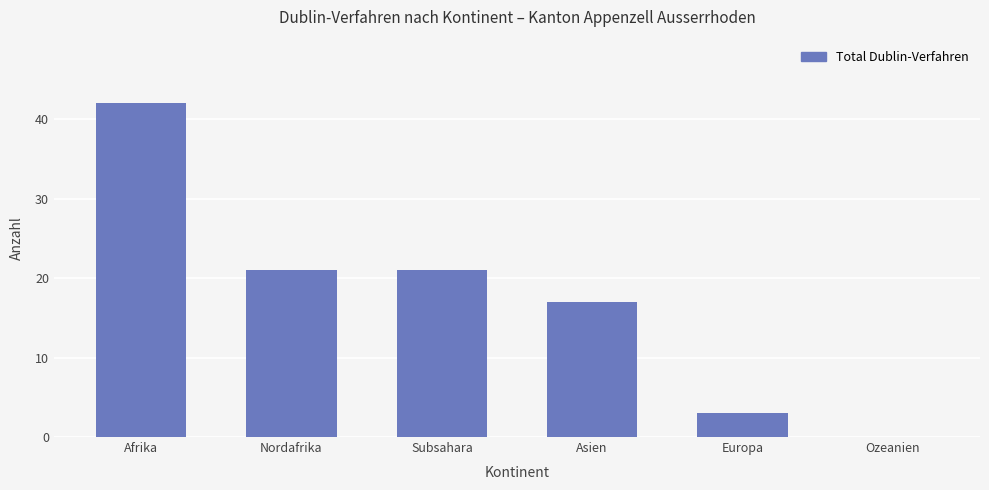

How many distinct data groups are displayed?

1